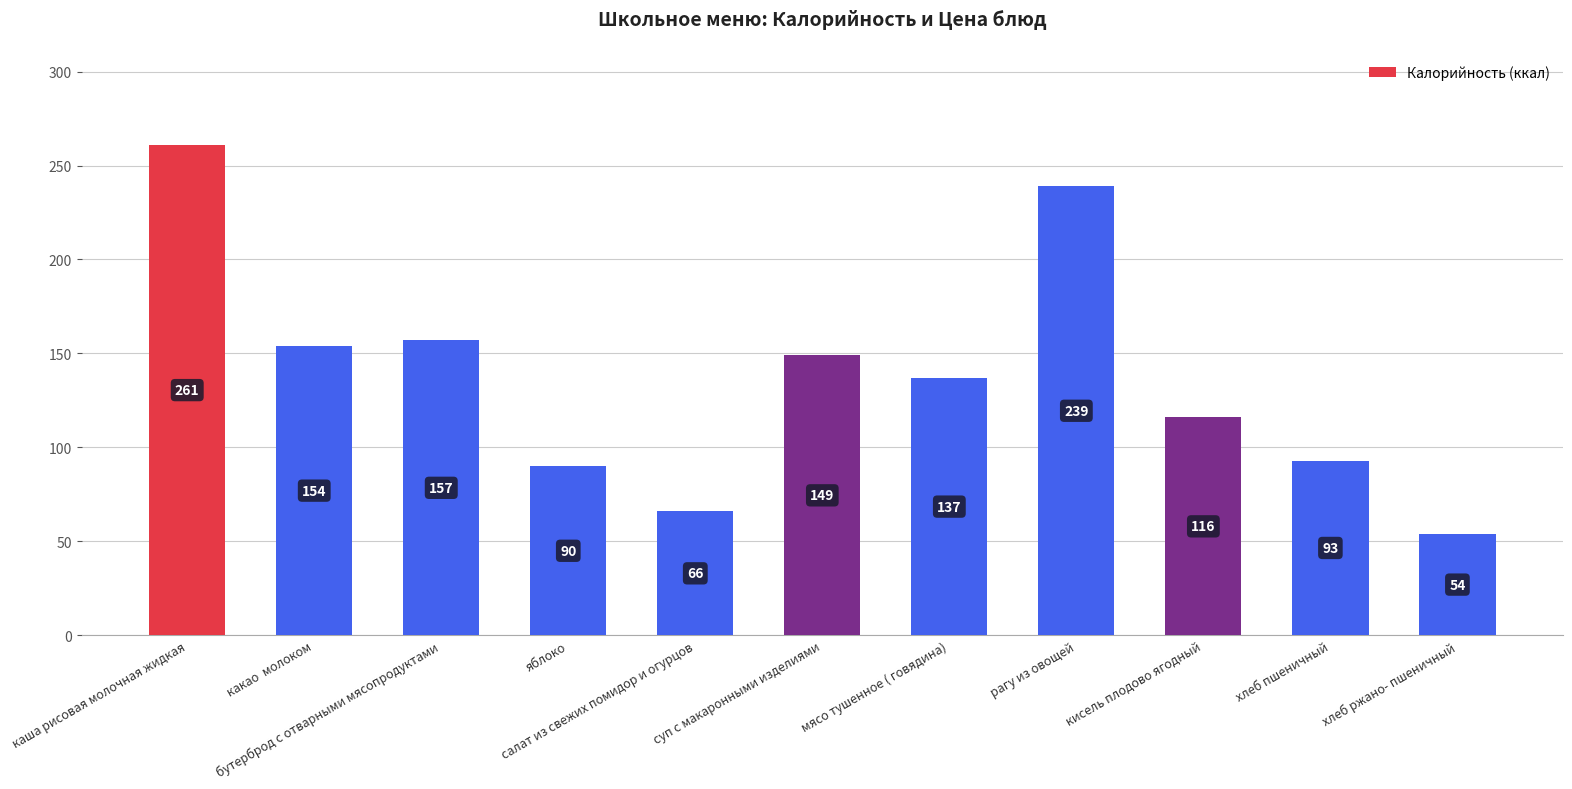

True or false: the data shows 90 at яблоко.

True